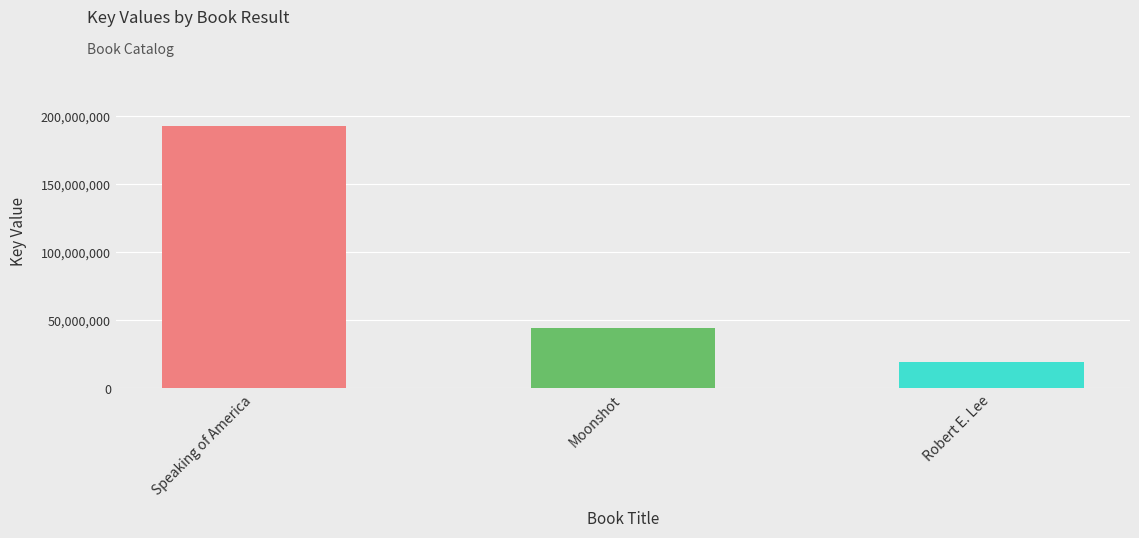

At which category does the chart reach its minimum across all series?

Robert E. Lee